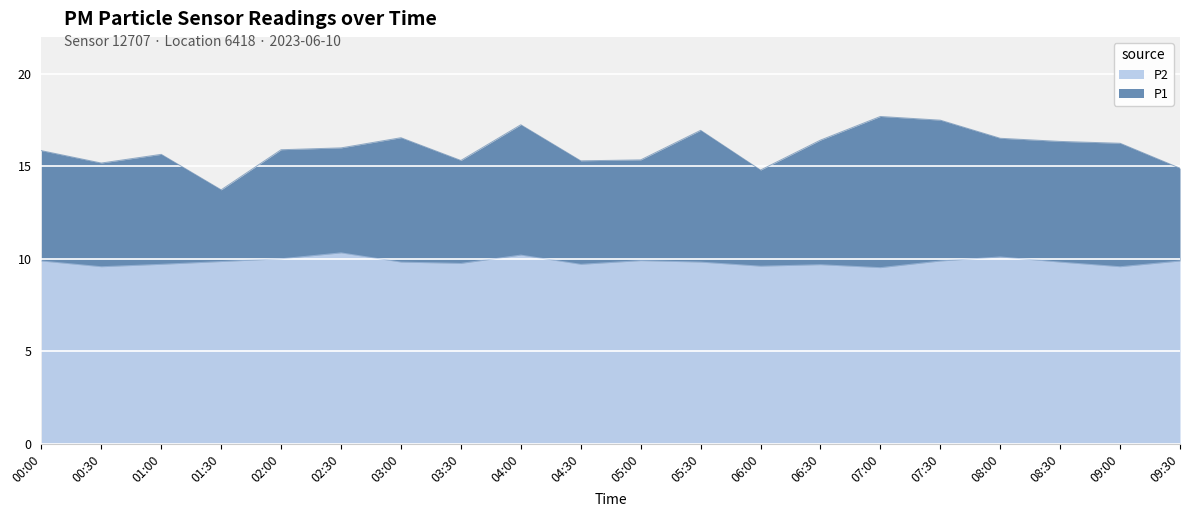

How many lines are shown in the chart?

2